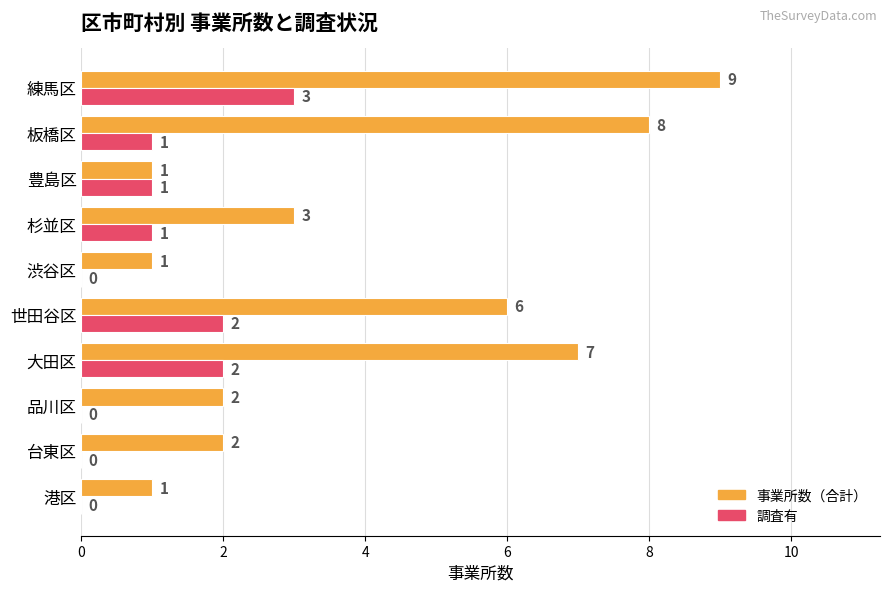

The 調査有 series shows 1 at 豊島区. True or false?

True